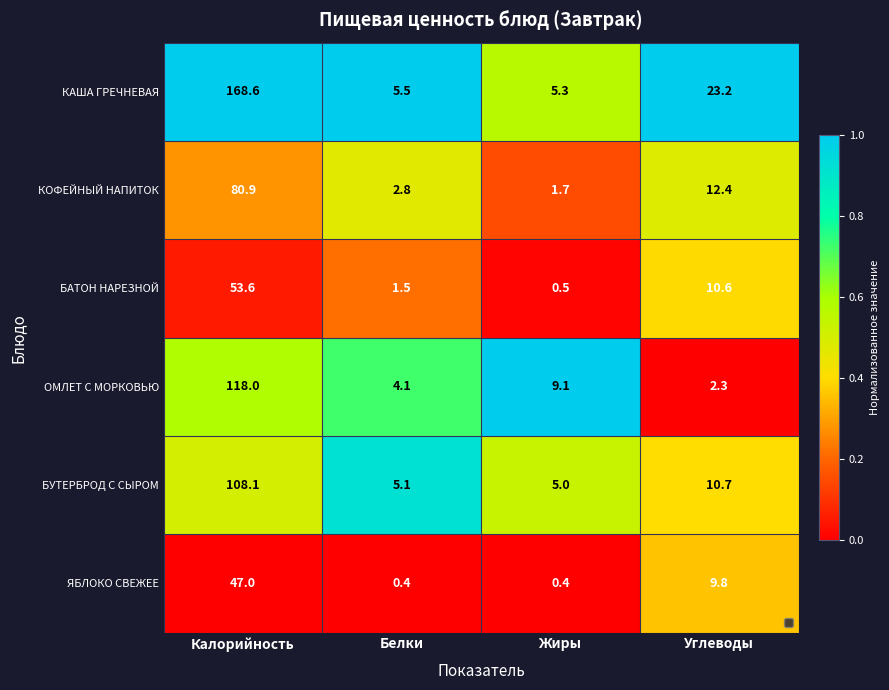

What is the sum of all КОФЕЙНЫЙ НАПИТОК values?

97.8